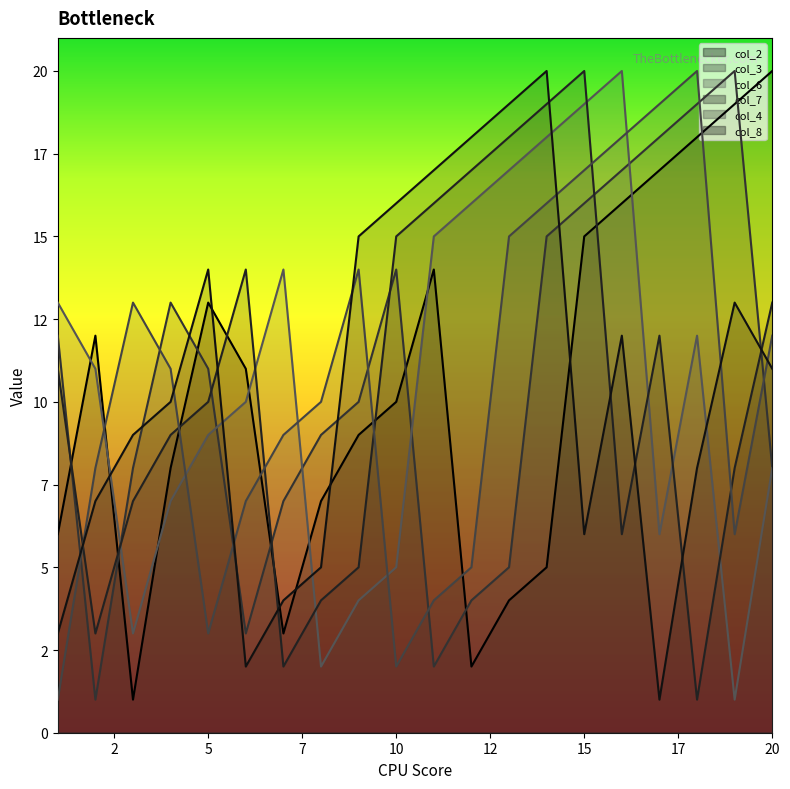

Is it true that col_6 equals 4 at 9?

True